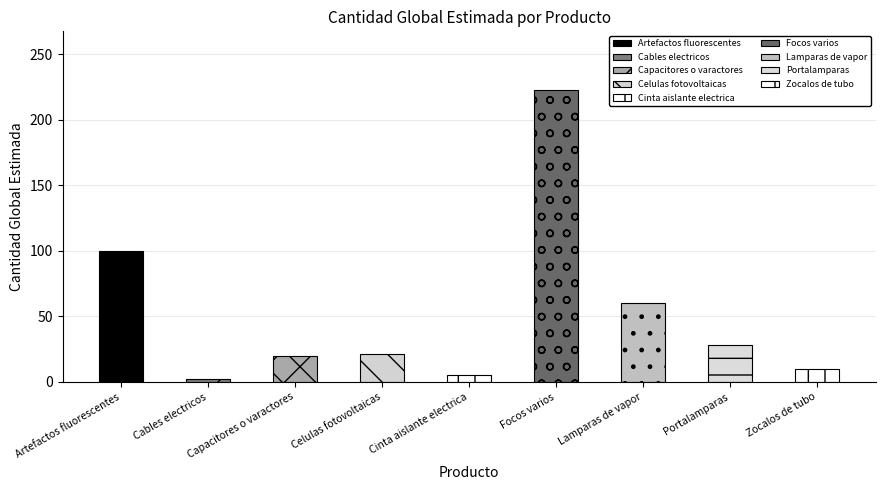

How many bars are there in total?

9